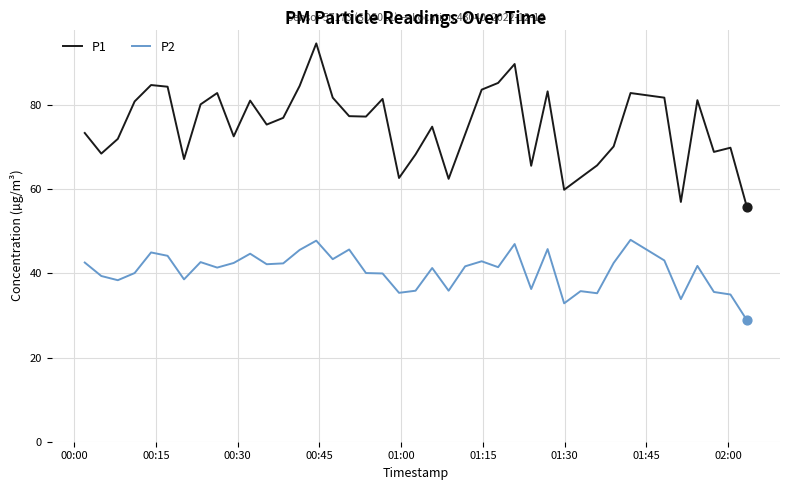

What are all the series names shown in the legend?

P1, P2